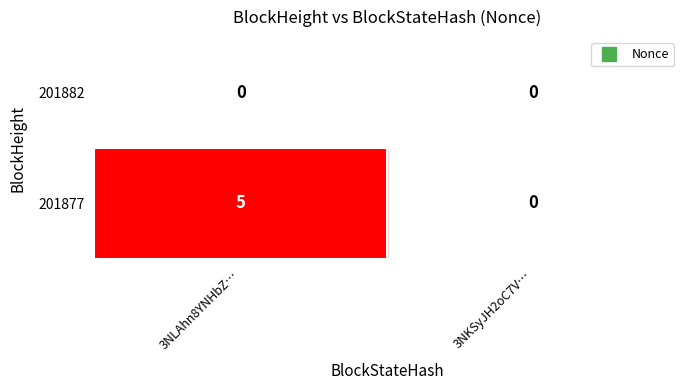

Is the value of 201882 at 3NLAhn8YNHbZ… greater than the value of 201877 at 3NLAhn8YNHbZ…?

No